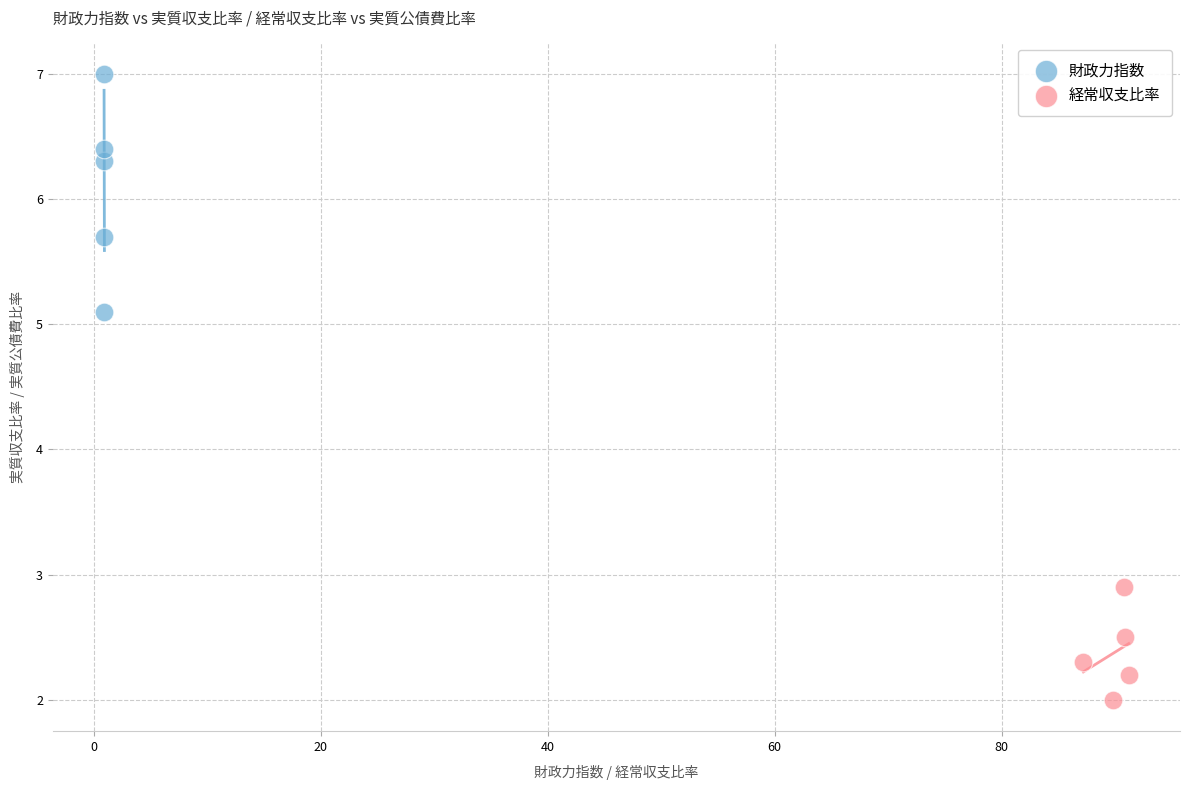

Which series has the widest spread of Y values?

財政力指数